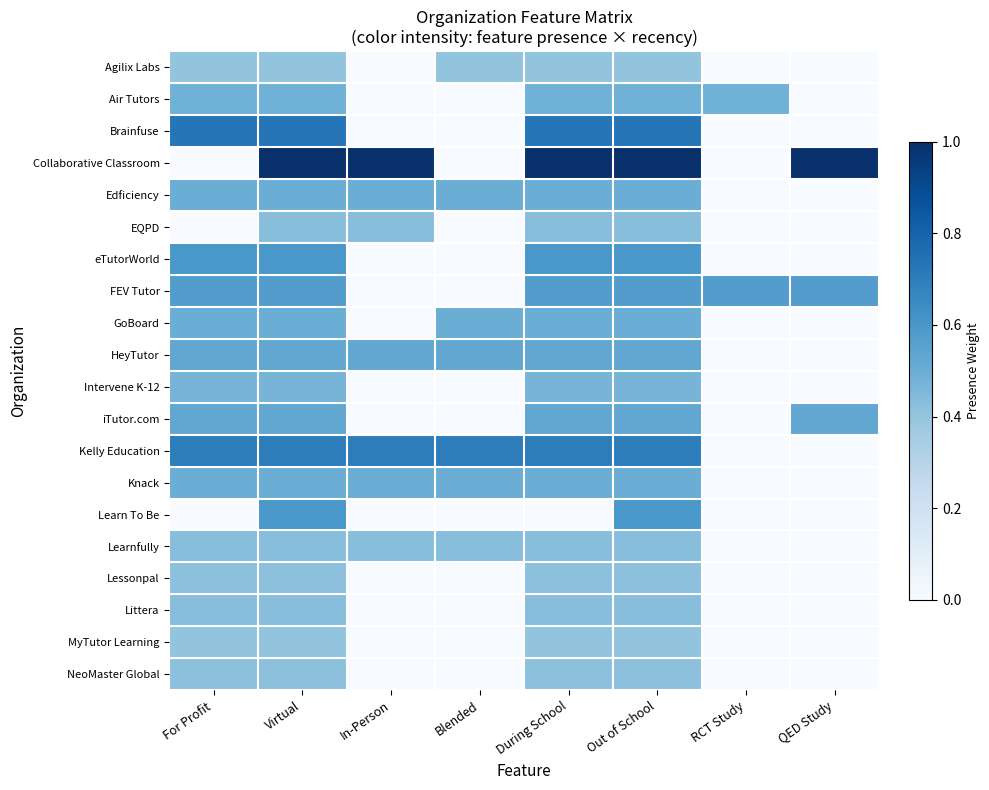

Which series has the largest range (max minus min)?

Collaborative Classroom